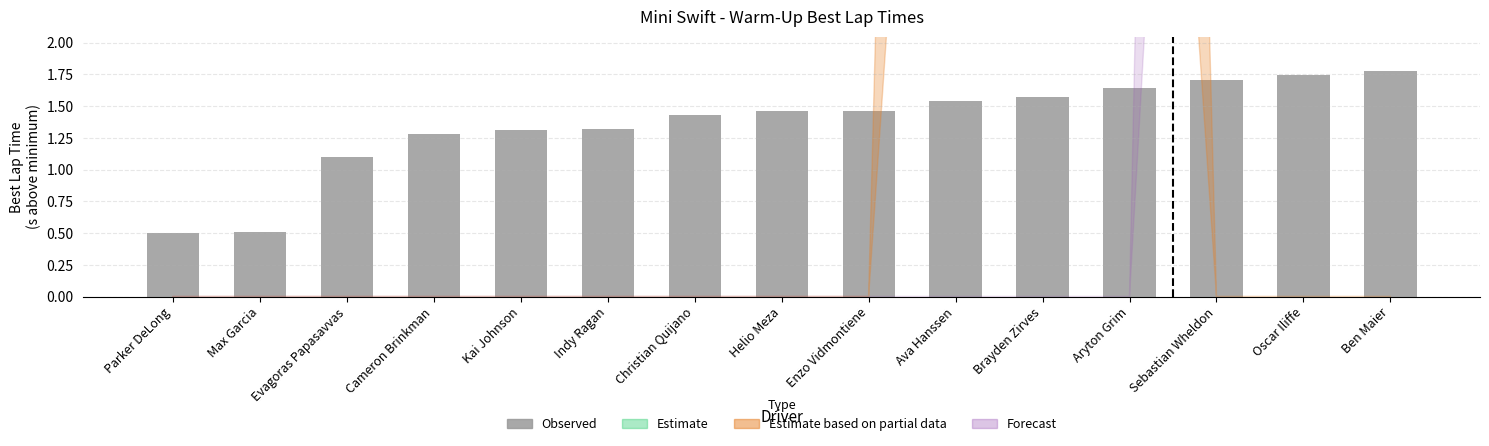

Approximately how many times larger is the value at Indy Ragan compared to Cameron Brinkman?

1.0